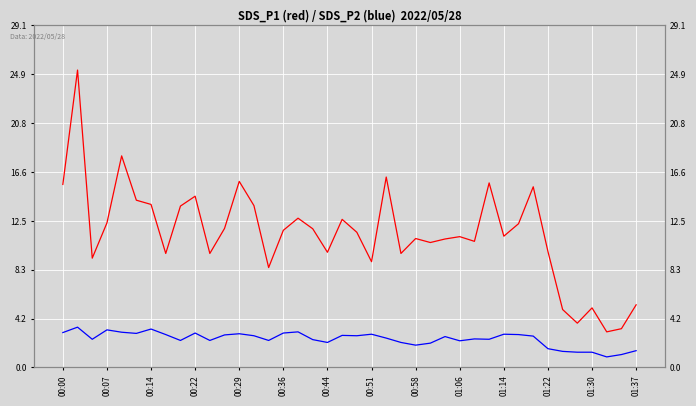

In SDS_P2, how many points are lower than both neighbors (excluding endpoints)?

11